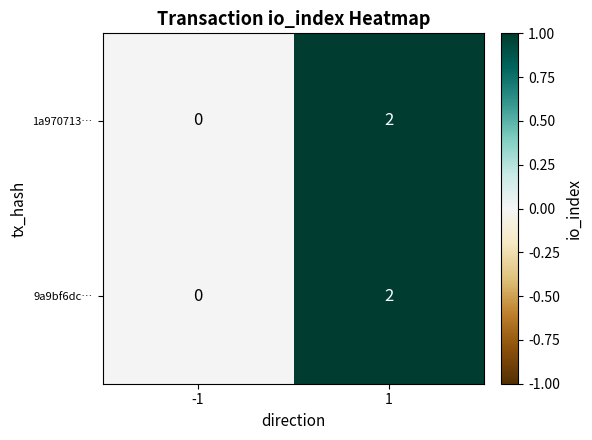

The value of 9a9bf6dc… at 1 is 3. True or false?

False